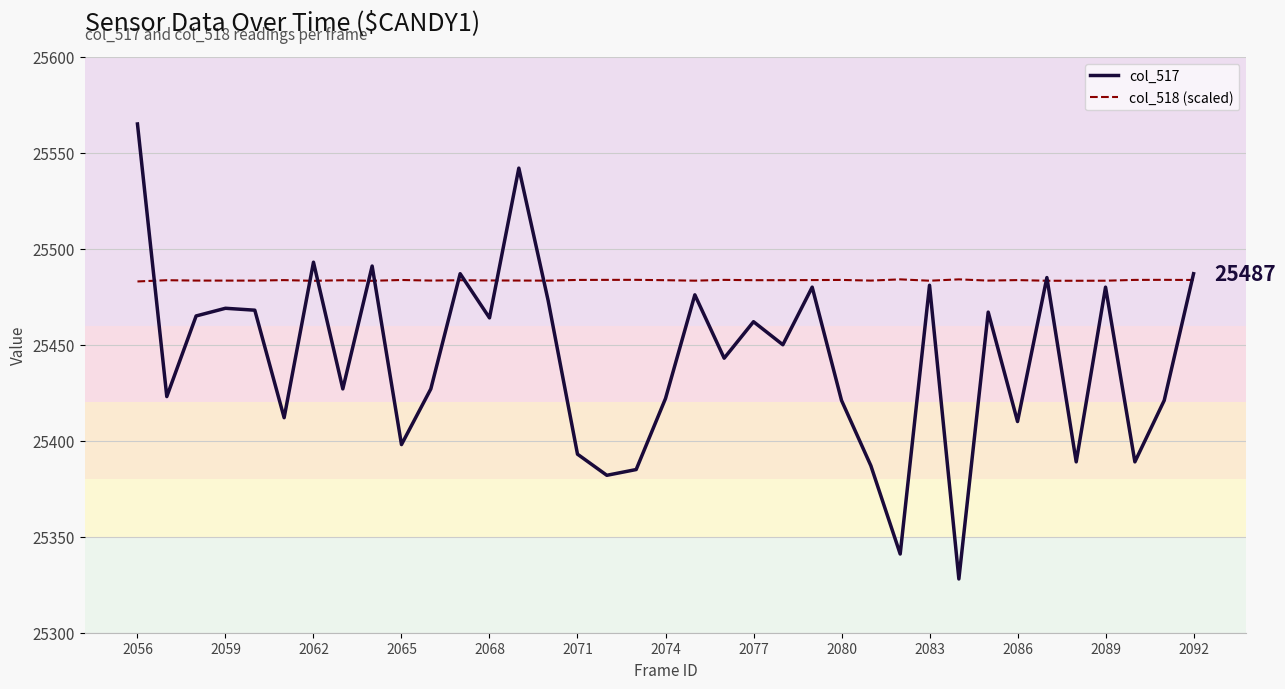

Which series has the largest total across all categories?

col_518 (scaled)